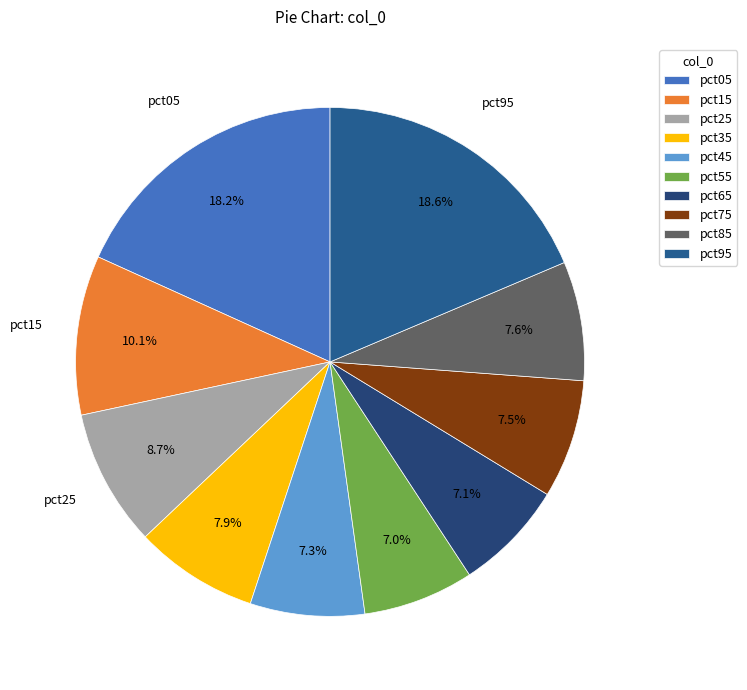

How much of the chart is everything except pct75?

92.5%